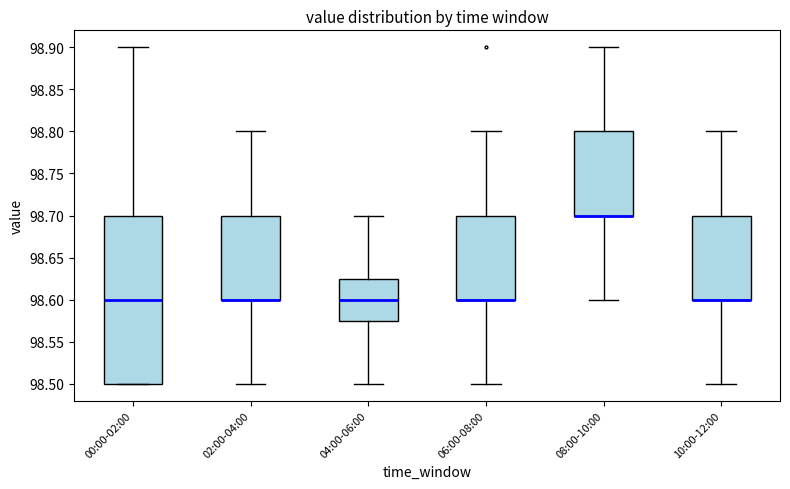

Reading left to right, transcribe this box plot: for each box, give where its median line is, the range the box spans, and where its two whiskers end, as read against the y-axis. The values are not printed on the chart, so give them approximately, as read against the axis.

00:00-02:00: median 98.600, box 98.500 to 98.700, whiskers 98.500 to 98.900
02:00-04:00: median 98.600 (drawn on the box's lower edge), box 98.600 to 98.700, whiskers 98.500 to 98.800
04:00-06:00: median 98.600, box 98.575 to 98.625, whiskers 98.500 to 98.700
06:00-08:00: median 98.600 (drawn on the box's lower edge), box 98.600 to 98.700, whiskers 98.500 to 98.800
08:00-10:00: median 98.700 (drawn on the box's lower edge), box 98.700 to 98.800, whiskers 98.600 to 98.900
10:00-12:00: median 98.600 (drawn on the box's lower edge), box 98.600 to 98.700, whiskers 98.500 to 98.800